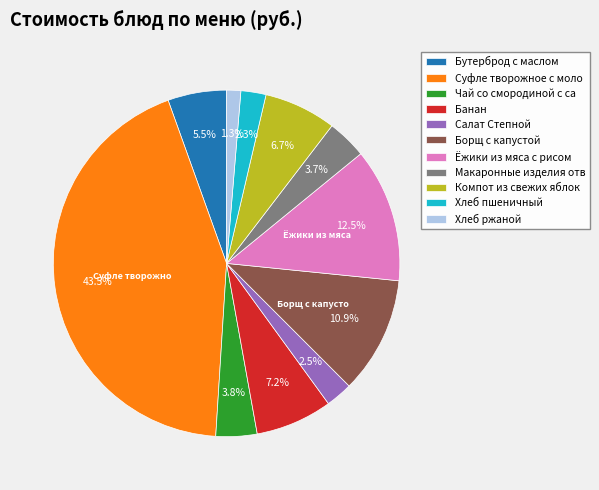

To the nearest percent, what is the combined percentage of Салат Степной and Компот из свежих яблок?

9%